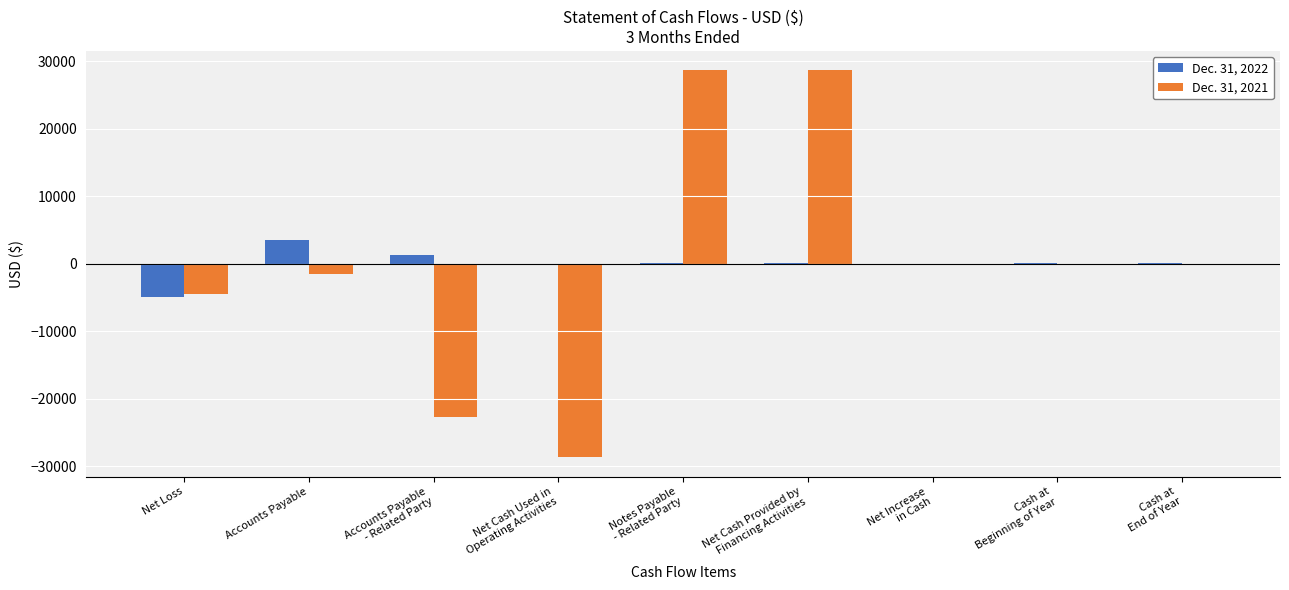

How many distinct data groups are displayed?

2